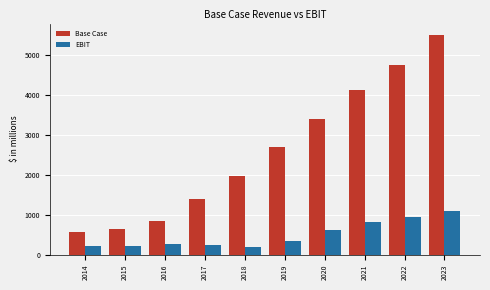

How many bars are there in each group?

2